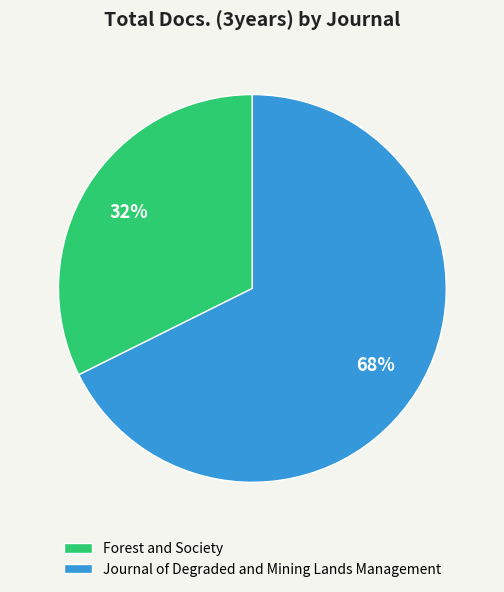

How many segments does this pie chart have?

2